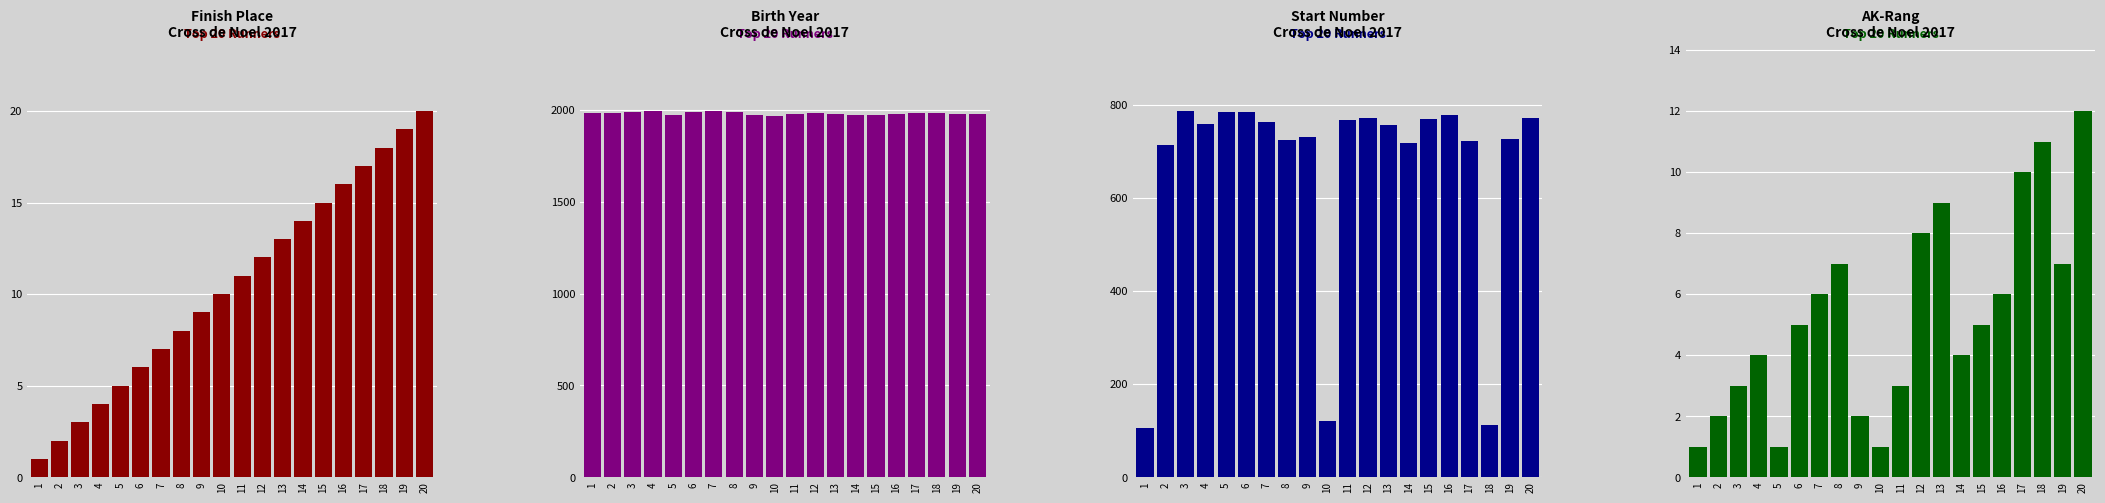

At which category does the chart reach its peak across all series?

4